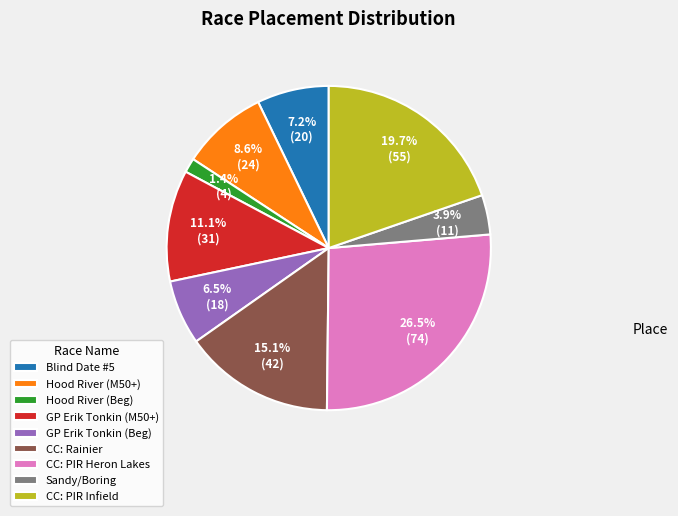

To the nearest percent, what percentage of the pie is Grand Prix Erik Tonkin (Master 50+)?

11%